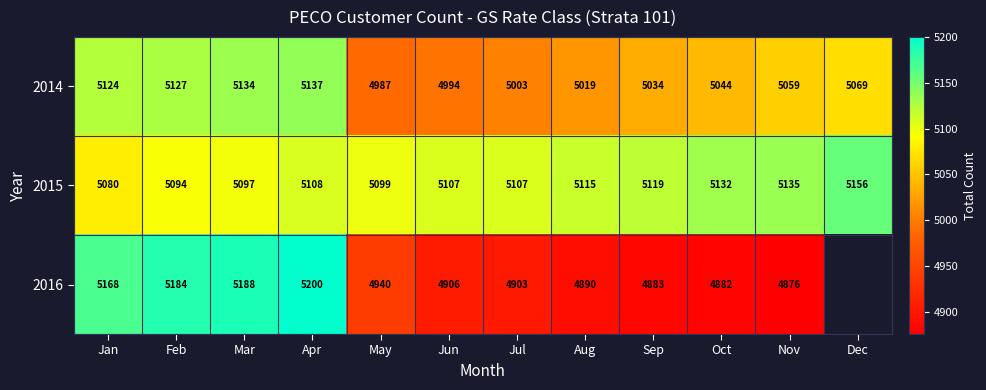

What is the difference between the maximum and minimum values in the 2014 series?

150.0